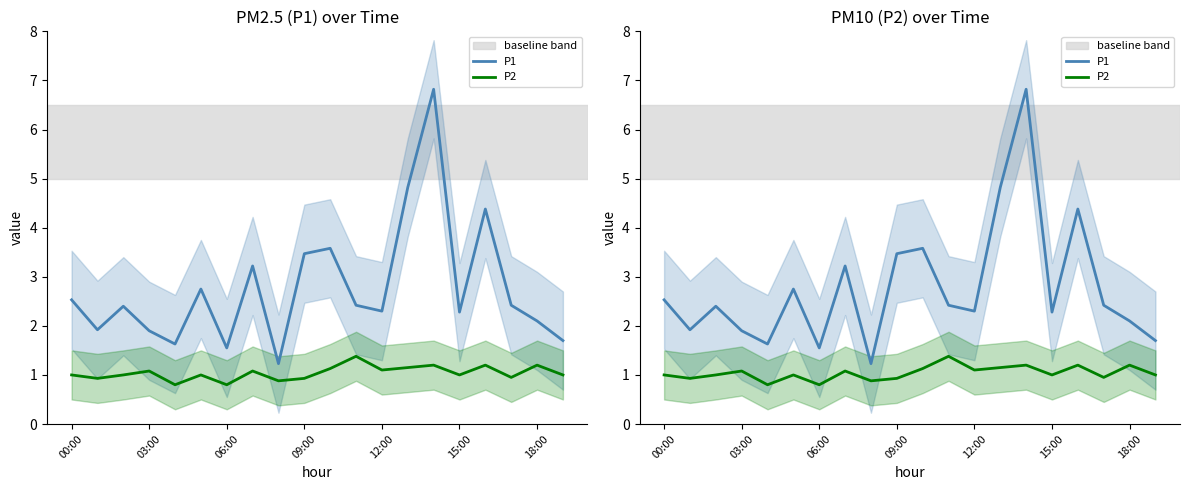

How many data points in P2 are less than 1?

6